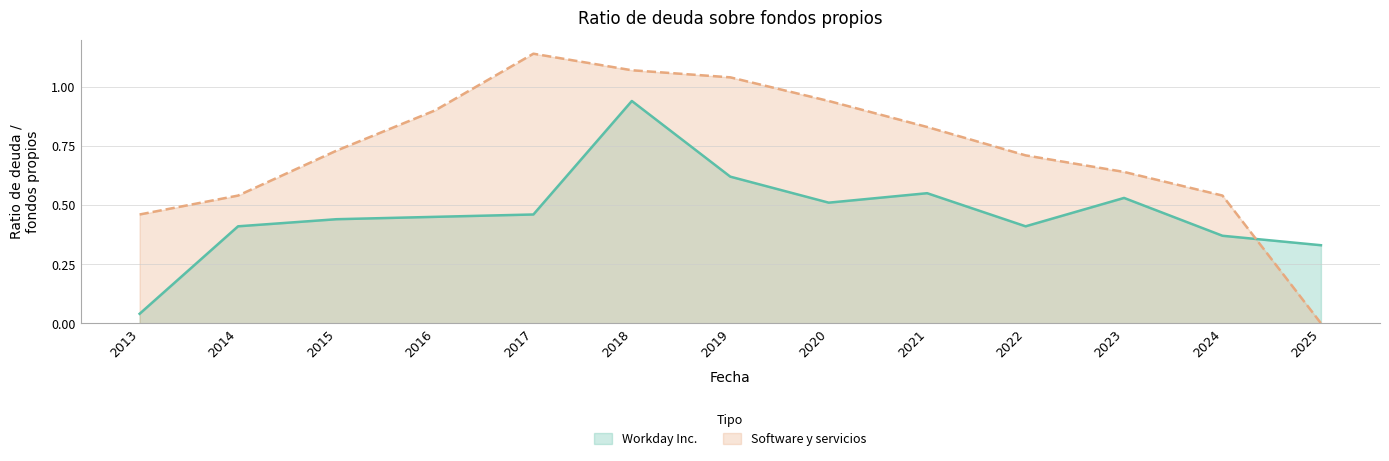

At which label is Workday Inc. closest to 0?

2013